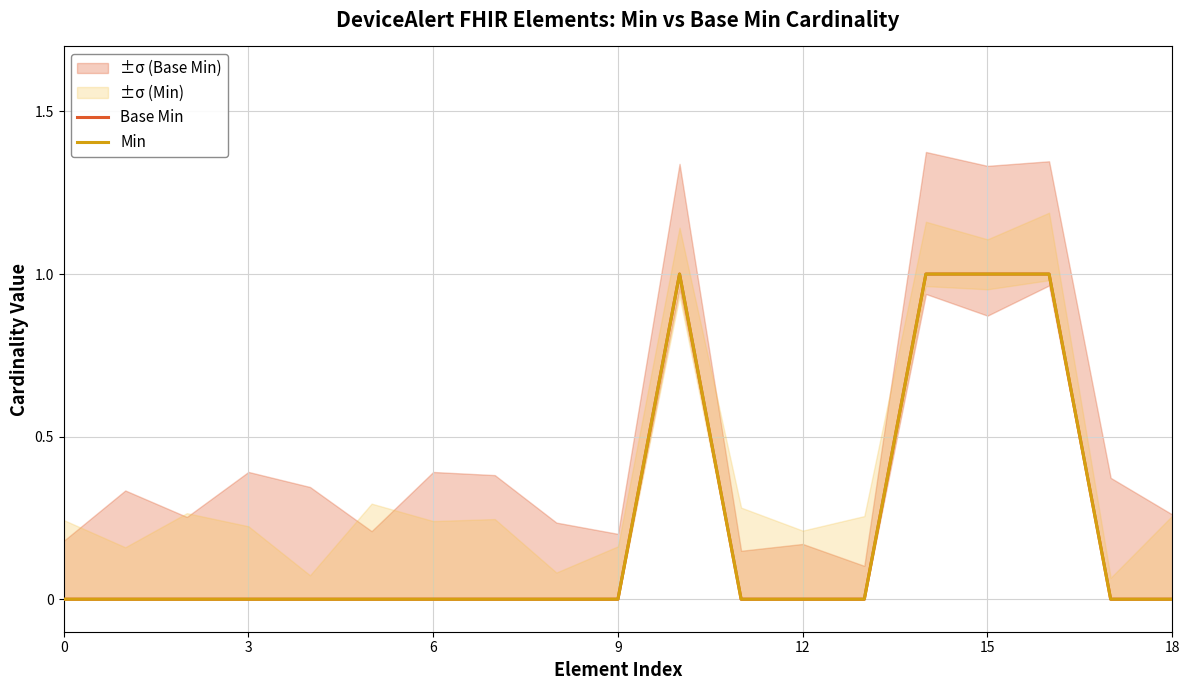

True or false: Base Min and Min intersect in this chart.

False